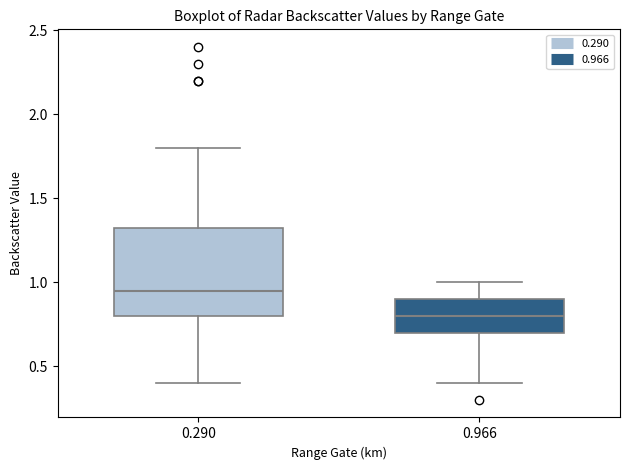

Reading left to right, transcribe this box plot: for each box, give where its median line is, the range the box spans, and where its two whiskers end, as read against the y-axis. The values are not printed on the chart, so give them approximately, as read against the axis.

0.290: median 0.95, box 0.80 to 1.35, whiskers 0.40 to 1.80
0.966: median 0.80, box 0.70 to 0.90, whiskers 0.40 to 1.00